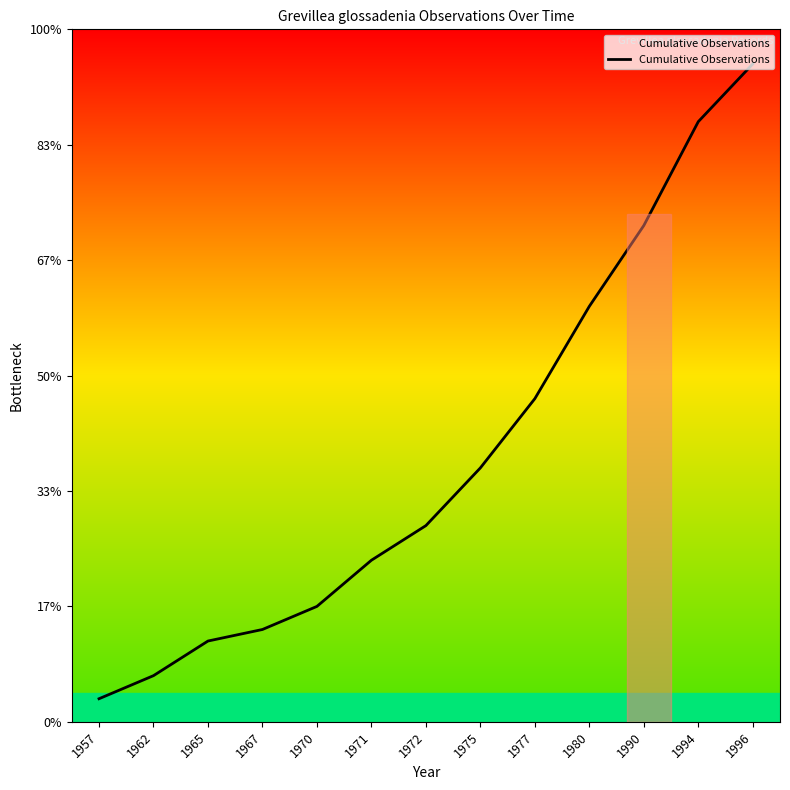

Where is the data nearest to the value 29?

1977